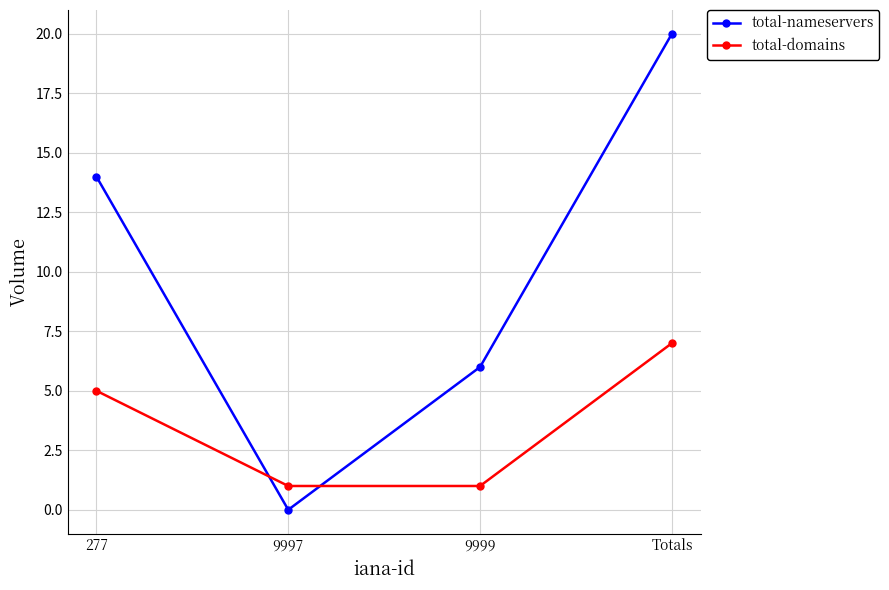

What is the label of the 2nd point from the right?

9999